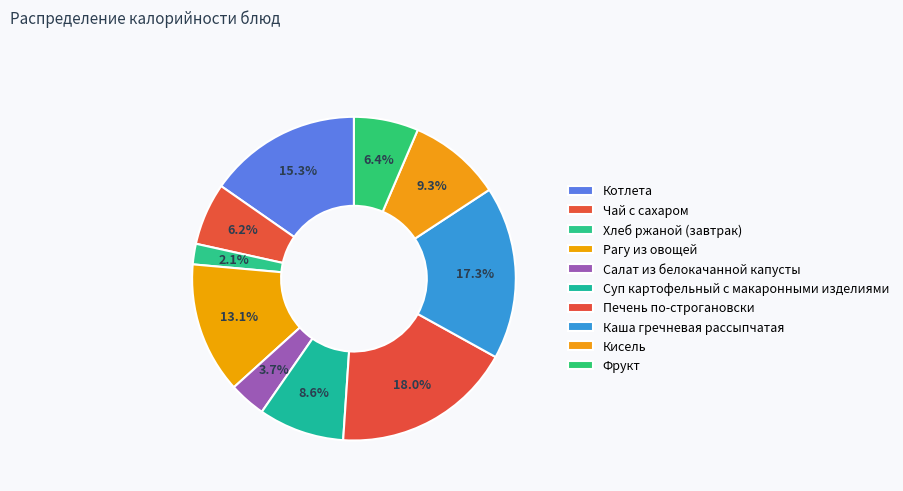

What percentage is NOT represented by Каша гречневая рассыпчатая?

82.7%